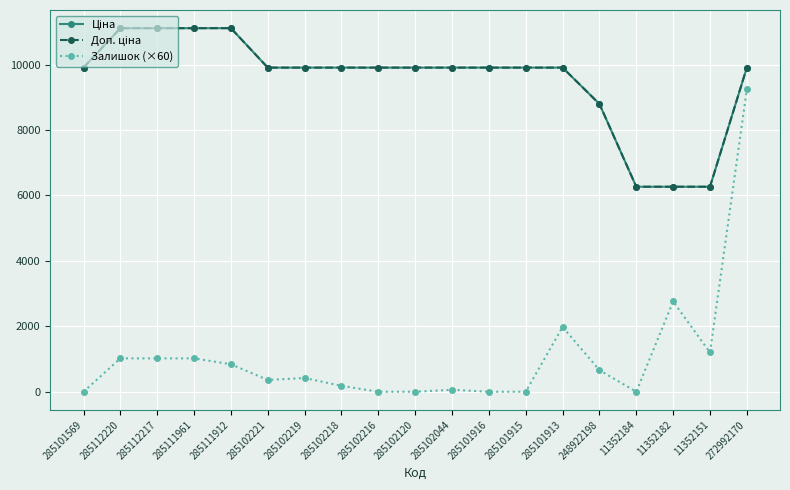

Does the chart have visible grid lines?

Yes